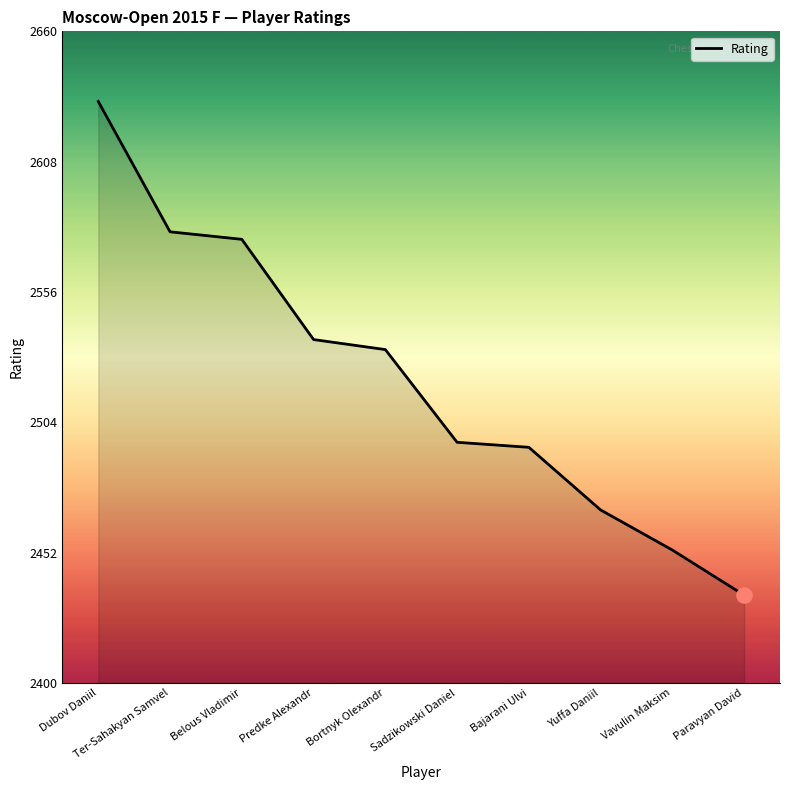

Which has a higher value, Yuffa Daniil or Vavulin Maksim?

Yuffa Daniil